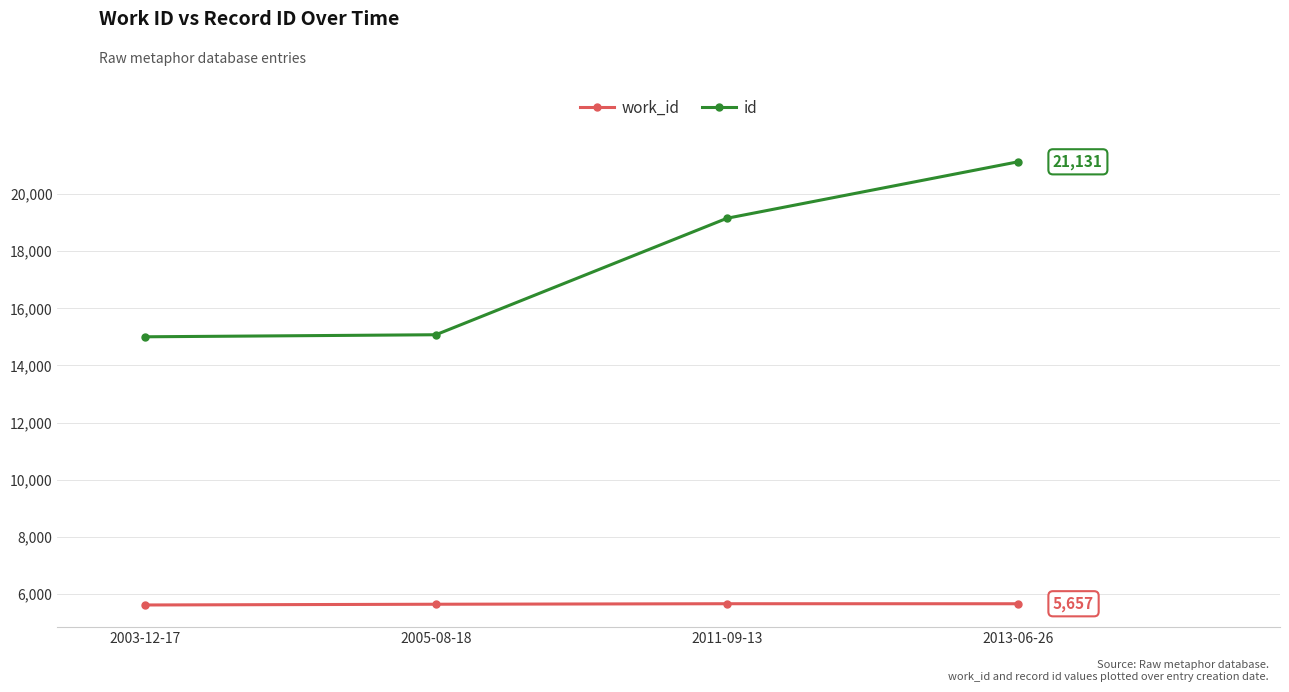

What is the difference between the second highest and minimum values in the work_id series?

43